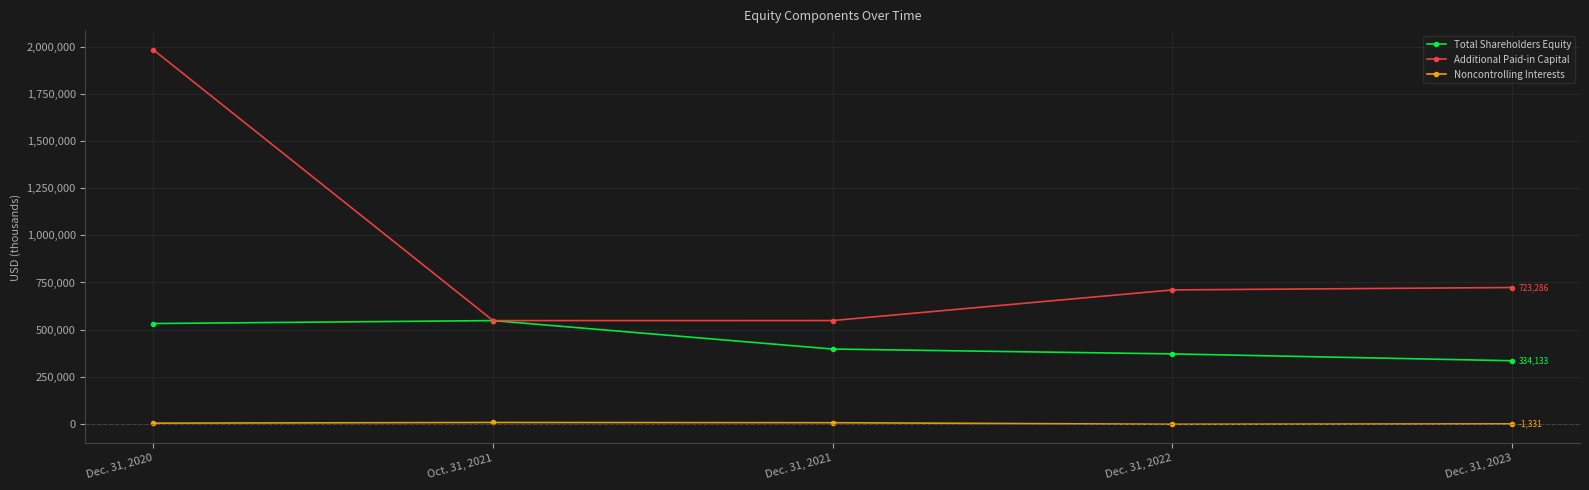

What is the maximum value shown in the chart?

1986269